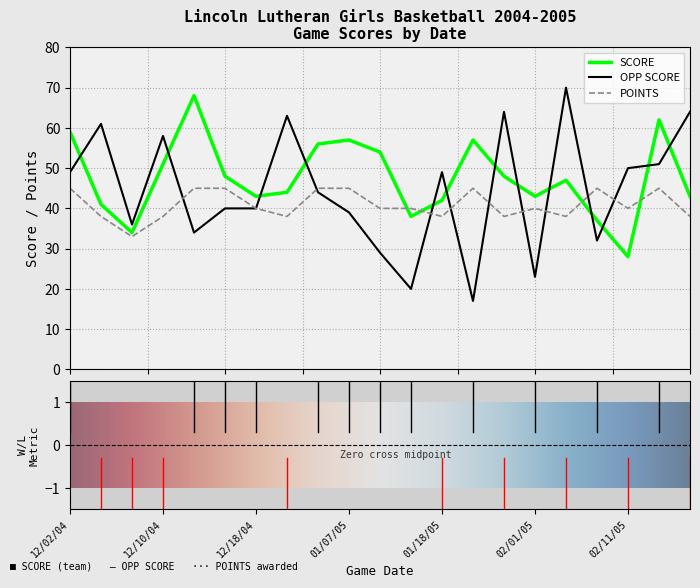

What is the lowest value of the OPP SCORE series?

17